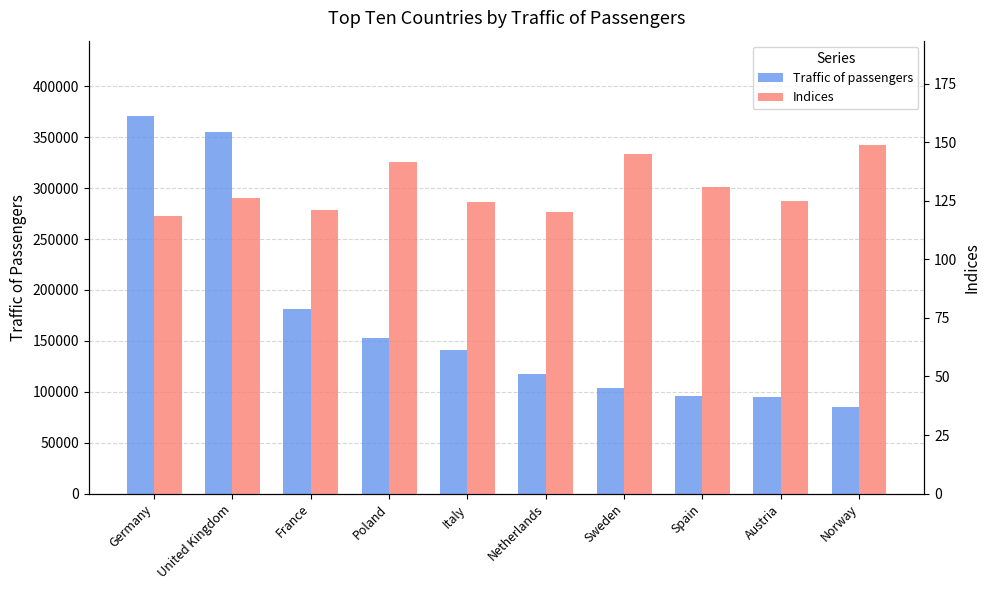

At how many categories does at least one series exceed 52135?

10